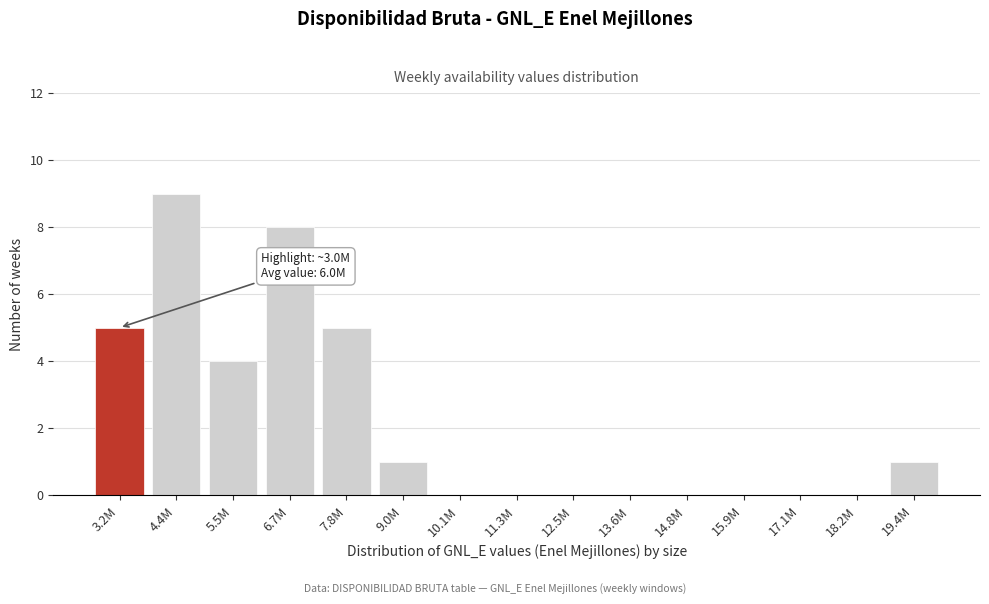

Reading left to right, transcribe all the data shown in this chart.

3.2M=5	4.4M=9	5.5M=4	6.7M=8	7.8M=5	9.0M=1	10.1M=0	11.3M=0	12.5M=0	13.6M=0	14.8M=0	15.9M=0	17.1M=0	18.2M=0	19.4M=1